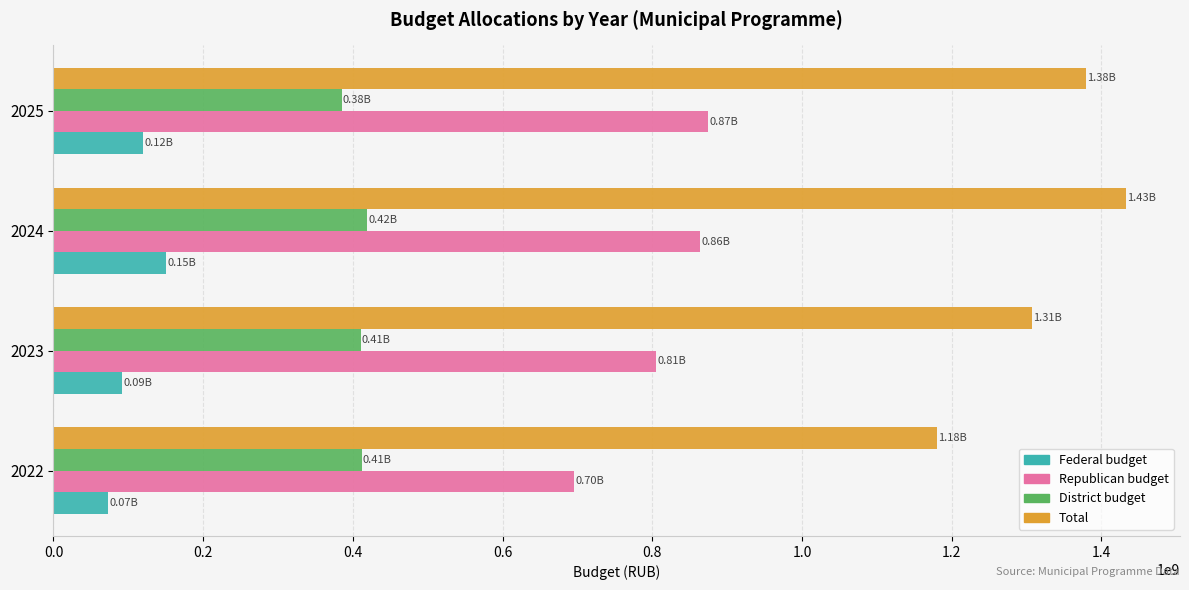

Is the value of Total at 2025 greater than the value of District budget at 2023?

Yes